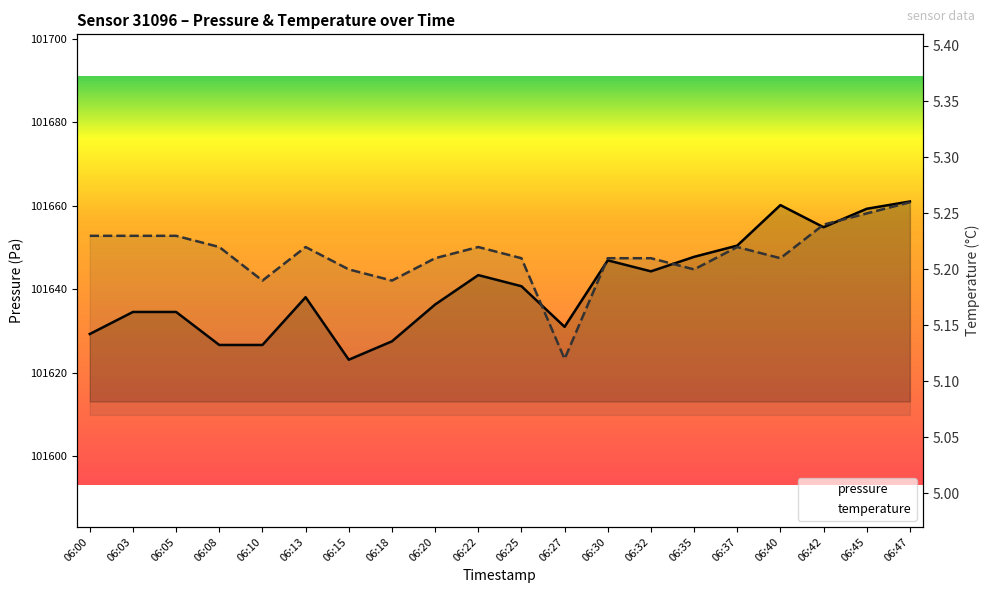

Reading right to left, list all the values displayed in this chart.

pressure: 06:47=101661.0	06:45=101659.2	06:42=101654.8	06:40=101660.1	06:37=101650.4	06:35=101647.8	06:32=101644.3	06:30=101646.9	06:27=101631.0	06:25=101640.7	06:22=101643.4	06:20=101636.3	06:18=101627.5	06:15=101623.1	06:13=101638.1	06:10=101626.7	06:08=101626.7	06:05=101634.6	06:03=101634.6	06:00=101629.3
temperature: 06:47=5.3	06:45=5.2	06:42=5.2	06:40=5.2	06:37=5.2	06:35=5.2	06:32=5.2	06:30=5.2	06:27=5.1	06:25=5.2	06:22=5.2	06:20=5.2	06:18=5.2	06:15=5.2	06:13=5.2	06:10=5.2	06:08=5.2	06:05=5.2	06:03=5.2	06:00=5.2